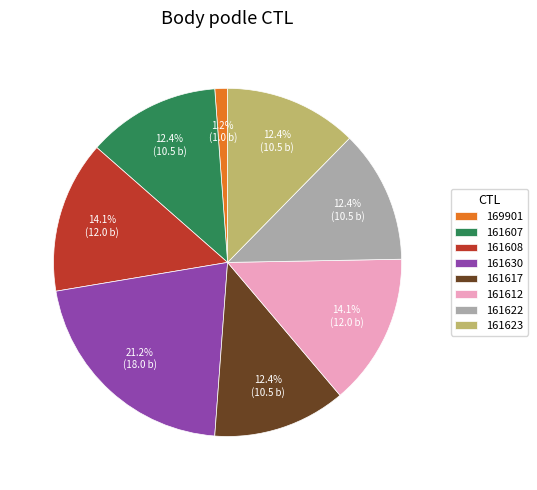

Is it true that 161630 is 21% of the pie?

True